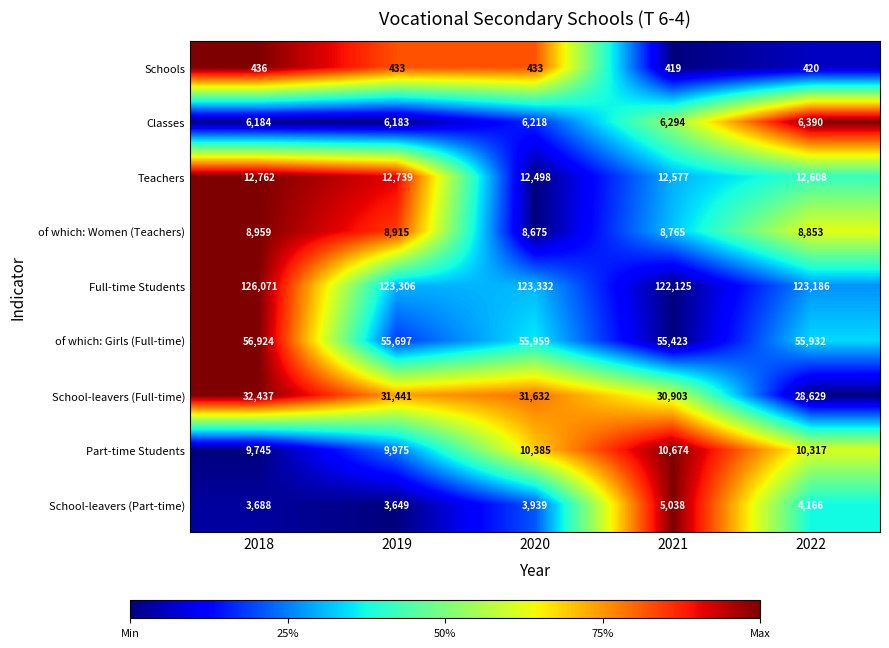

How many distinct data groups are displayed?

9